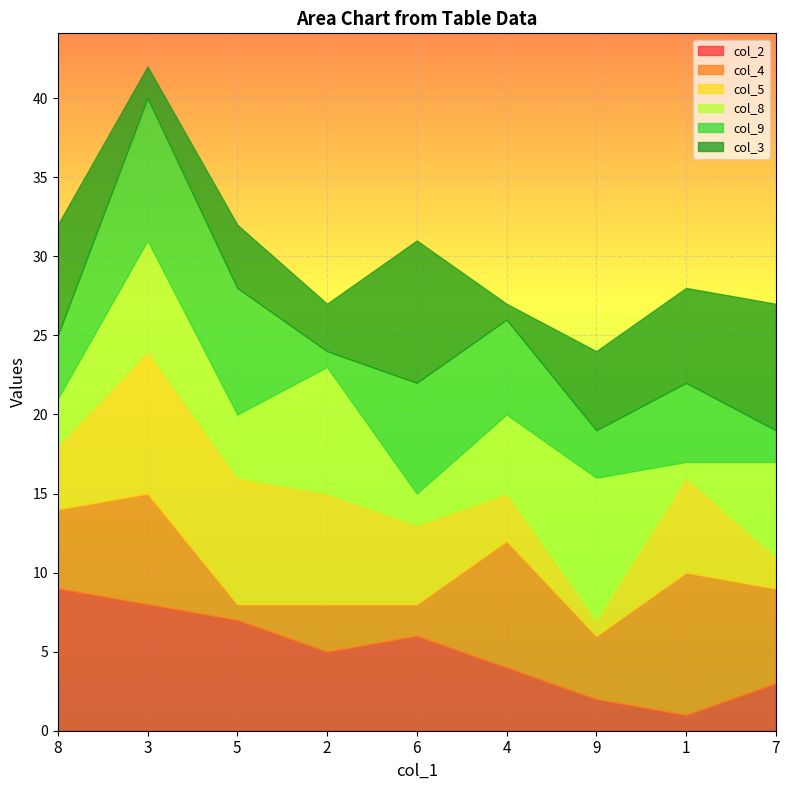

What is the difference between the maximum and minimum values in the col_3 series?

8